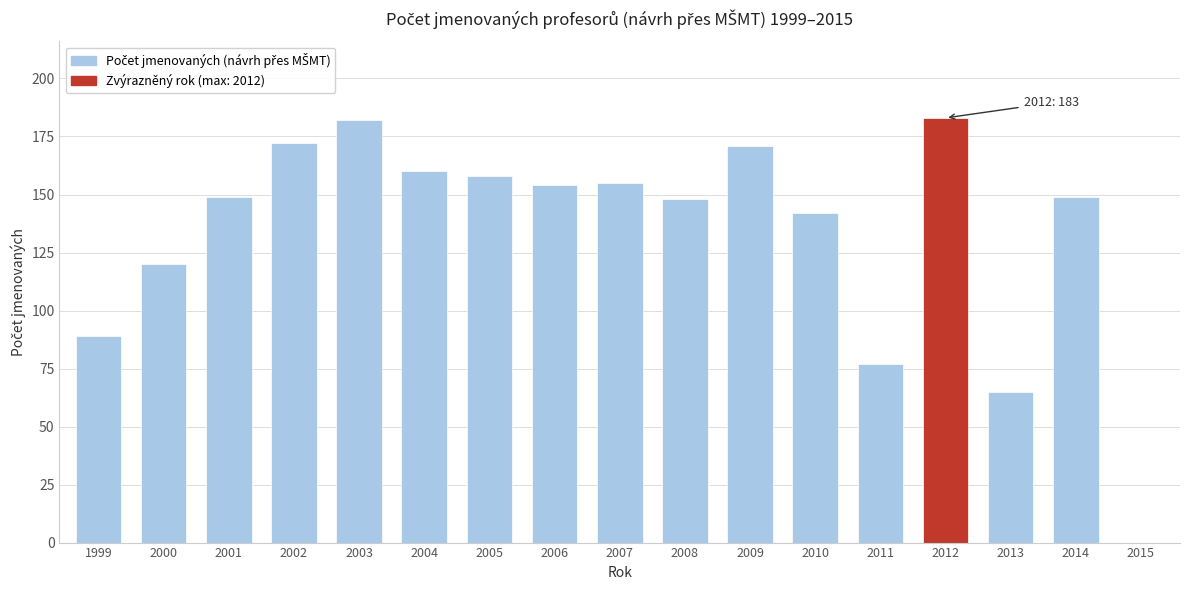

Reading right to left, list all the values displayed in this chart.

2015=0	2014=149	2013=65	2012=183	2011=77	2010=142	2009=171	2008=148	2007=155	2006=154	2005=158	2004=160	2003=182	2002=172	2001=149	2000=120	1999=89